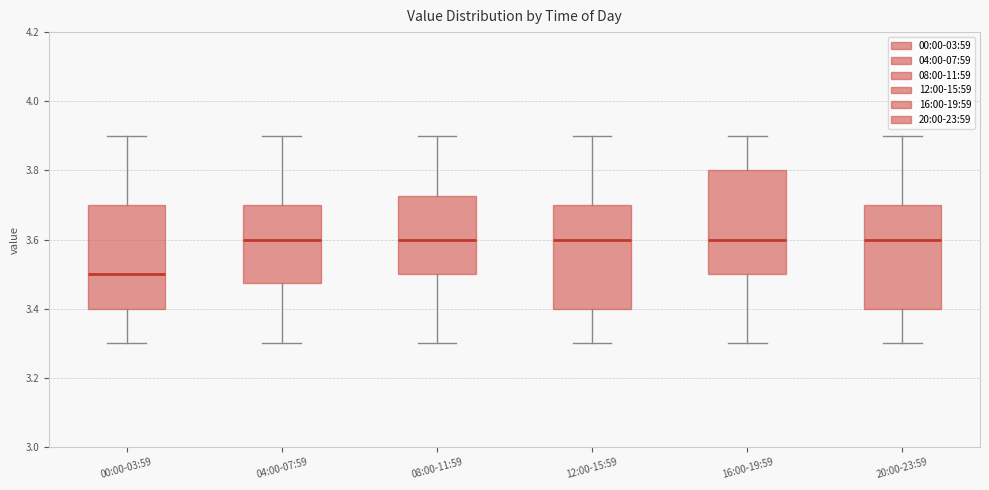

Reading left to right, transcribe this box plot: for each box, give where its median line is, the range the box spans, and where its two whiskers end, as read against the y-axis. The values are not printed on the chart, so give them approximately, as read against the axis.

00:00-03:59: median 3.50, box 3.40 to 3.70, whiskers 3.30 to 3.90
04:00-07:59: median 3.60, box 3.48 to 3.70, whiskers 3.30 to 3.90
08:00-11:59: median 3.60, box 3.50 to 3.72, whiskers 3.30 to 3.90
12:00-15:59: median 3.60, box 3.40 to 3.70, whiskers 3.30 to 3.90
16:00-19:59: median 3.60, box 3.50 to 3.80, whiskers 3.30 to 3.90
20:00-23:59: median 3.60, box 3.40 to 3.70, whiskers 3.30 to 3.90